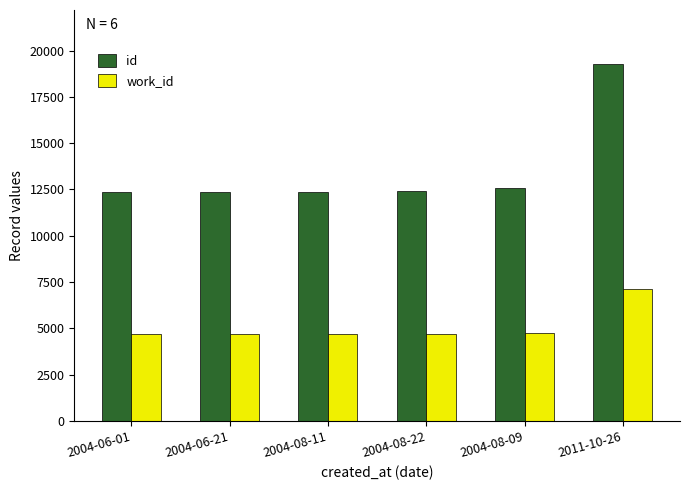

List the series in order of their overall mean, highest first.

id, work_id